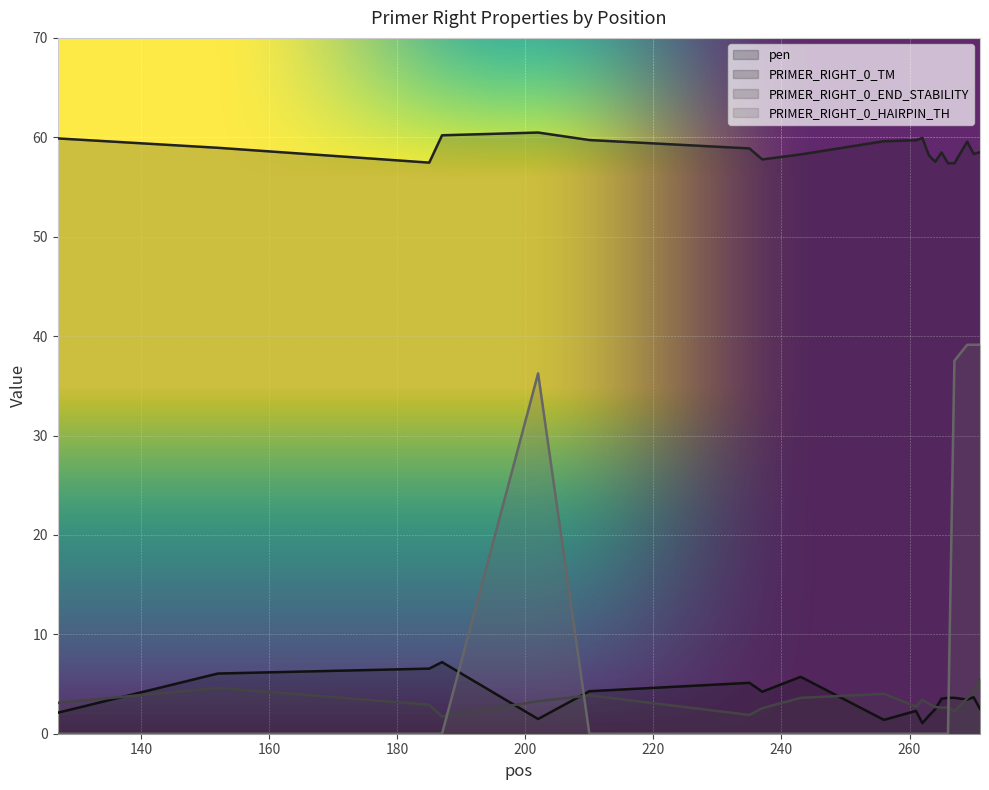

Reading left to right, list all the values displayed in this chart.

pen: 127=2.1	152=6.1	185=6.5	187=7.2	202=1.5	210=4.3	235=5.1	237=4.2	243=5.7	256=1.4	261=2.3	262=1.1	263=1.8	264=2.5	265=3.5	266=3.6	267=3.6	269=3.4	270=3.7	271=2.5
PRIMER_RIGHT_0_TM: 127=59.9	152=58.9	185=57.5	187=60.2	202=60.5	210=59.7	235=58.9	237=57.8	243=58.3	256=59.6	261=59.7	262=59.9	263=58.2	264=57.5	265=58.5	266=57.4	267=57.4	269=59.6	270=58.3	271=58.5
PRIMER_RIGHT_0_END_STABILITY: 127=3.1	152=4.6	185=2.9	187=1.7	202=3.3	210=3.9	235=1.9	237=2.6	243=3.6	256=4.0	261=2.7	262=3.4	263=3.0	264=2.7	265=2.6	266=2.7	267=2.2	269=3.6	270=4.3	271=5.5
PRIMER_RIGHT_0_HAIRPIN_TH: 127=0.0	152=0.0	185=0.0	187=0.0	202=36.2	210=0.0	235=0.0	237=0.0	243=0.0	256=0.0	261=0.0	262=0.0	263=0.0	264=0.0	265=0.0	266=0.0	267=37.5	269=39.1	270=39.1	271=39.1